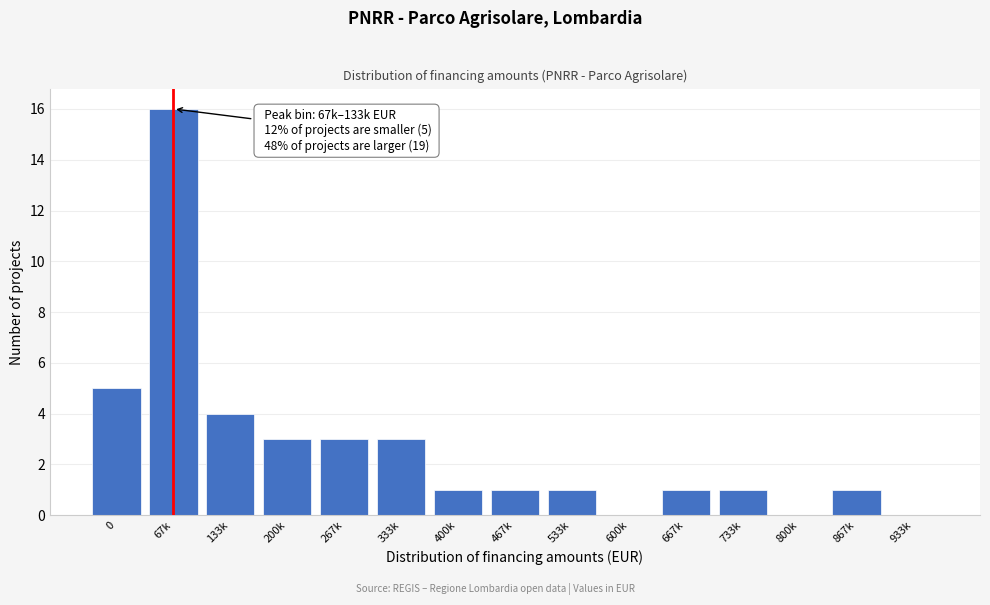

Reading left to right, list all the values displayed in this chart.

0=5	67k=16	133k=4	200k=3	267k=3	333k=3	400k=1	467k=1	533k=1	600k=0	667k=1	733k=1	800k=0	867k=1	933k=0